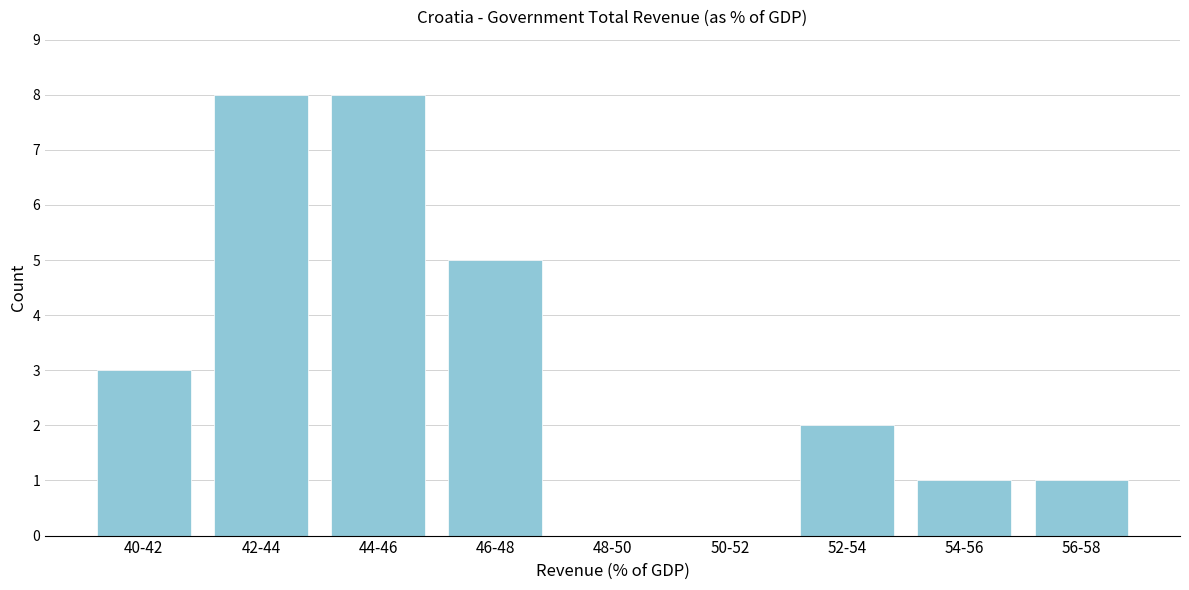

Reading right to left, what are all the values shown in this chart?

56-58=1	54-56=1	52-54=2	50-52=0	48-50=0	46-48=5	44-46=8	42-44=8	40-42=3